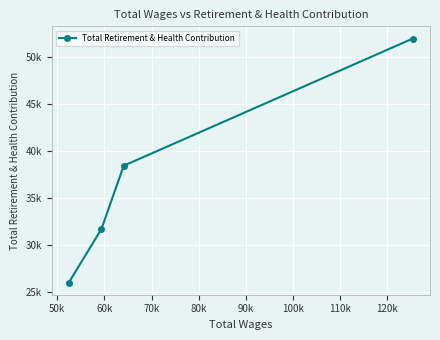

Is this an area chart (filled region under the line)?

No